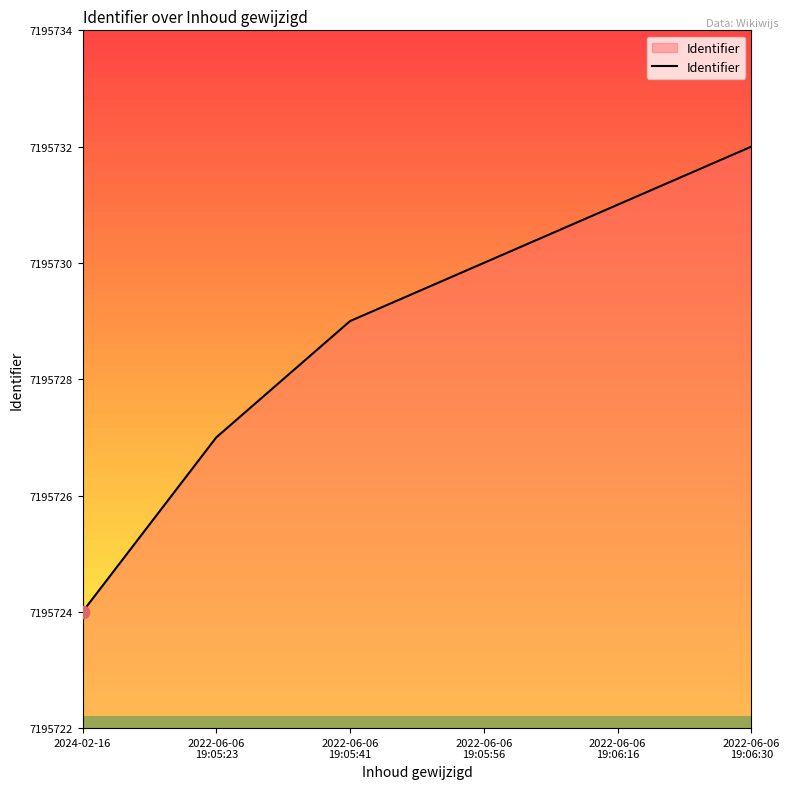

At which category does the chart reach its minimum across all series?

2024-02-16